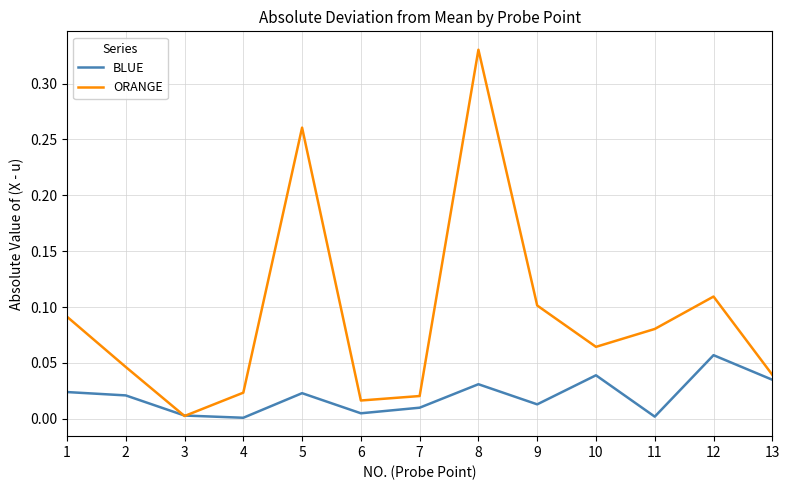

Rank the series at 6 from highest to lowest value.

ORANGE, BLUE